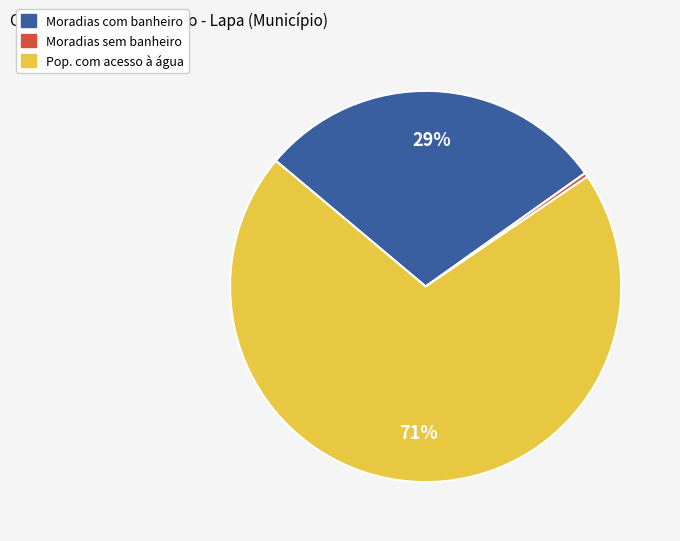

To the nearest percent, what is the average slice percentage?

33%